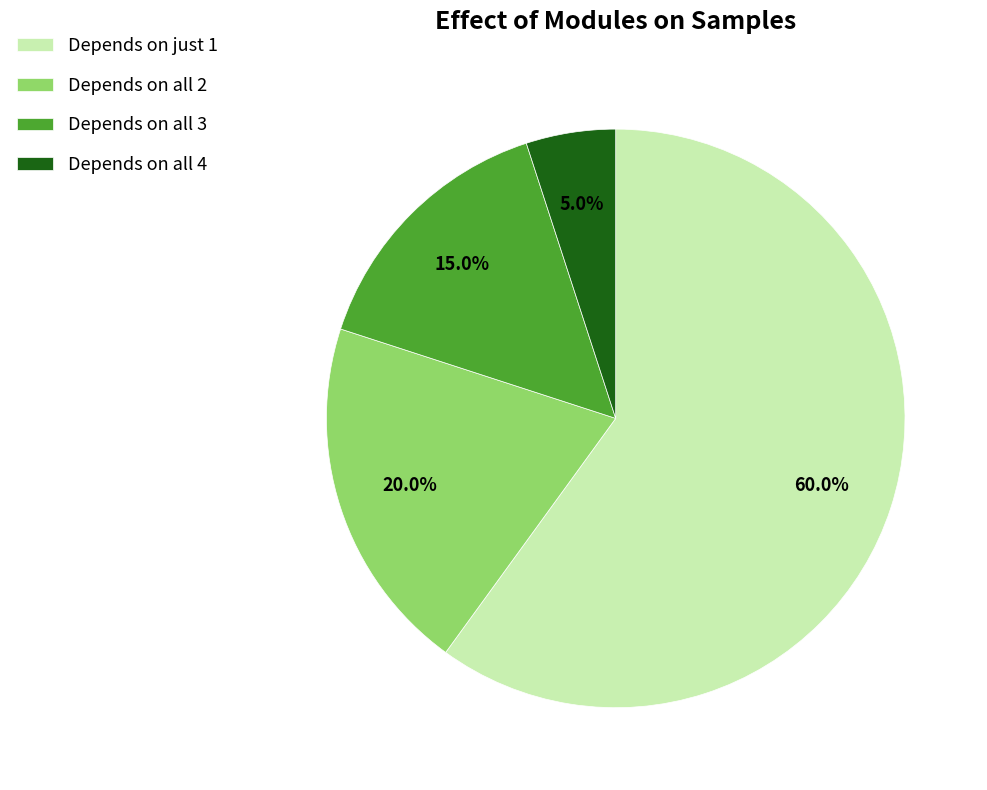

Combined, what portion of the pie is Depends on just 1 and Depends on all 2?

80.0%